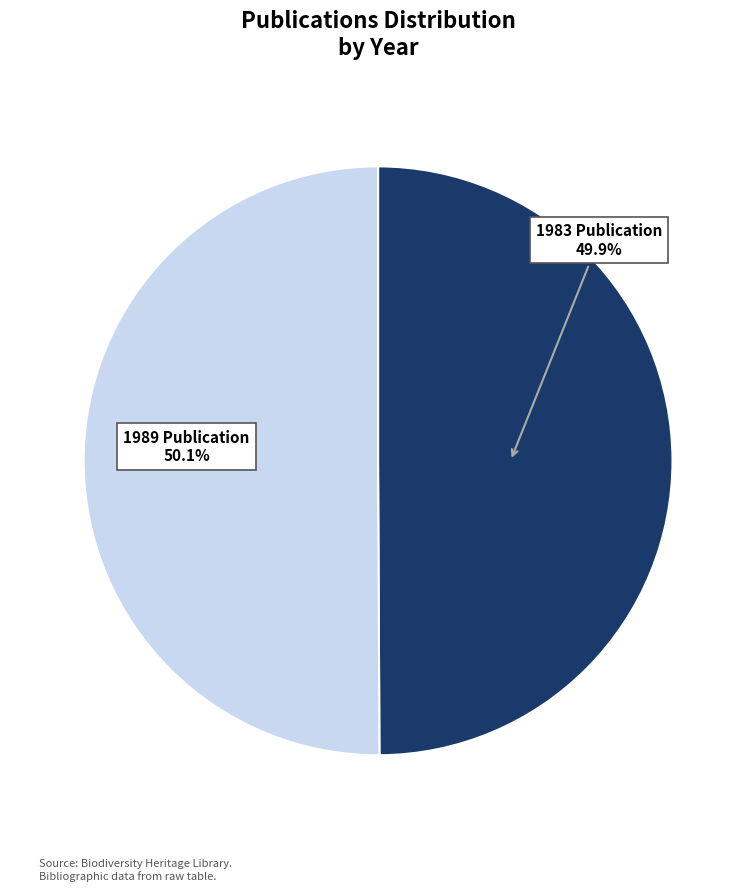

Is there any slice that represents more than half of the pie?

Yes